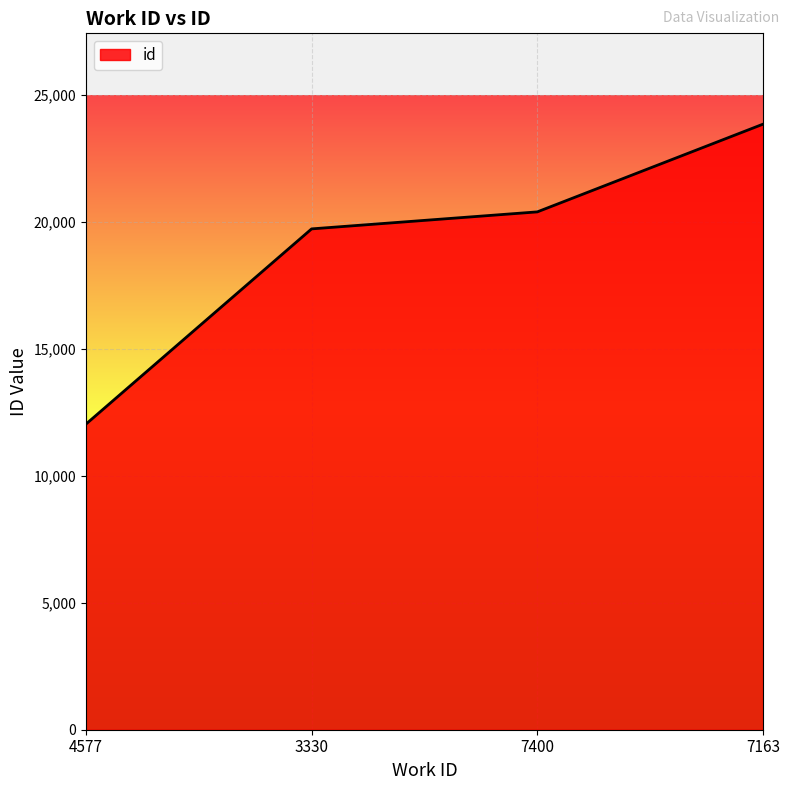

What is the difference between the values at 4577 and 3330?

7694